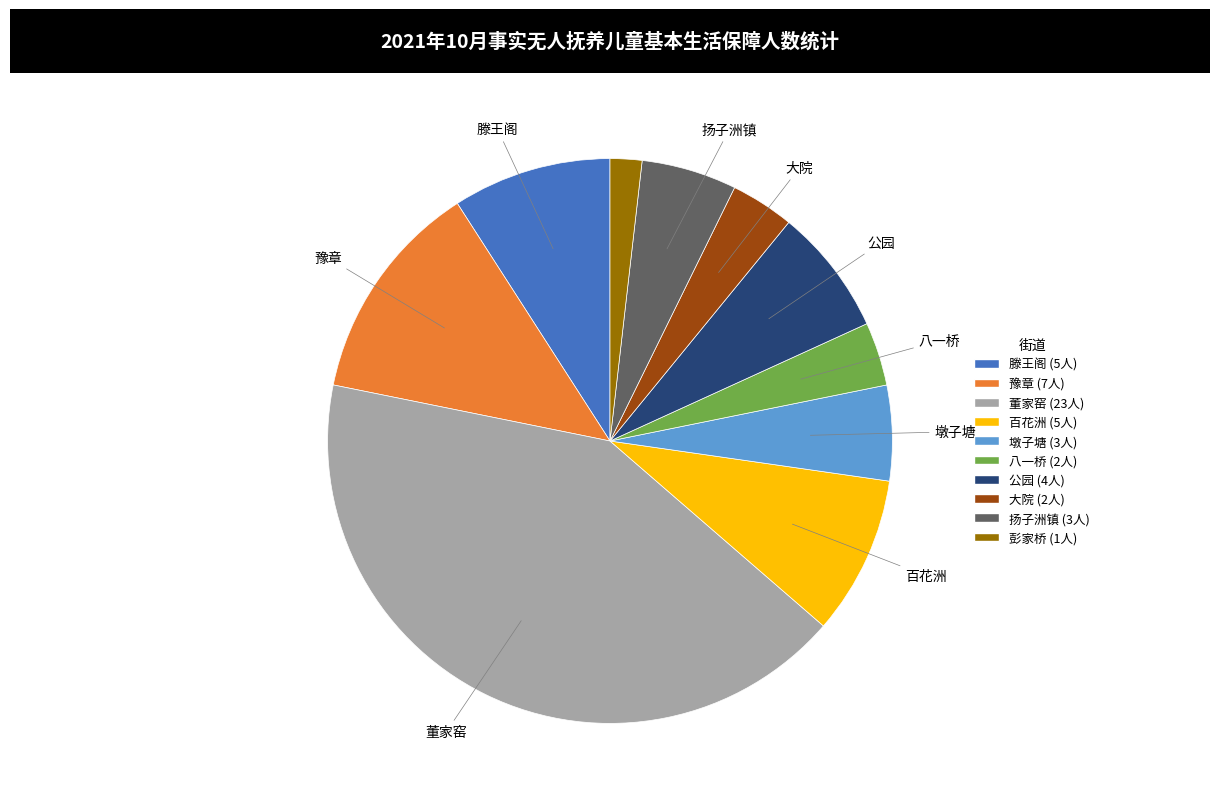

Do 彭家桥 and 滕王阁 together represent more than half of the pie?

No